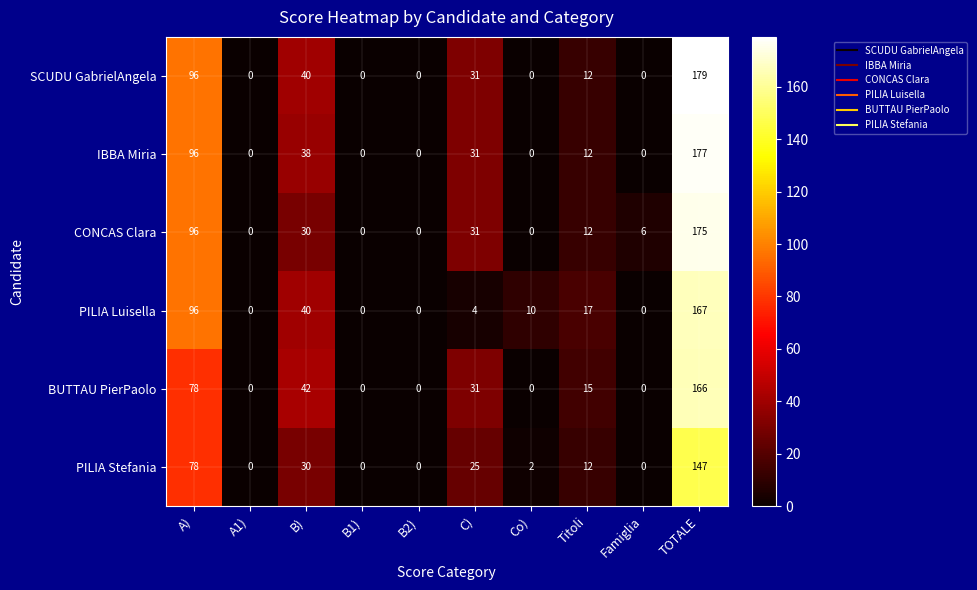

What is the sum of all PILIA Luisella values?

334